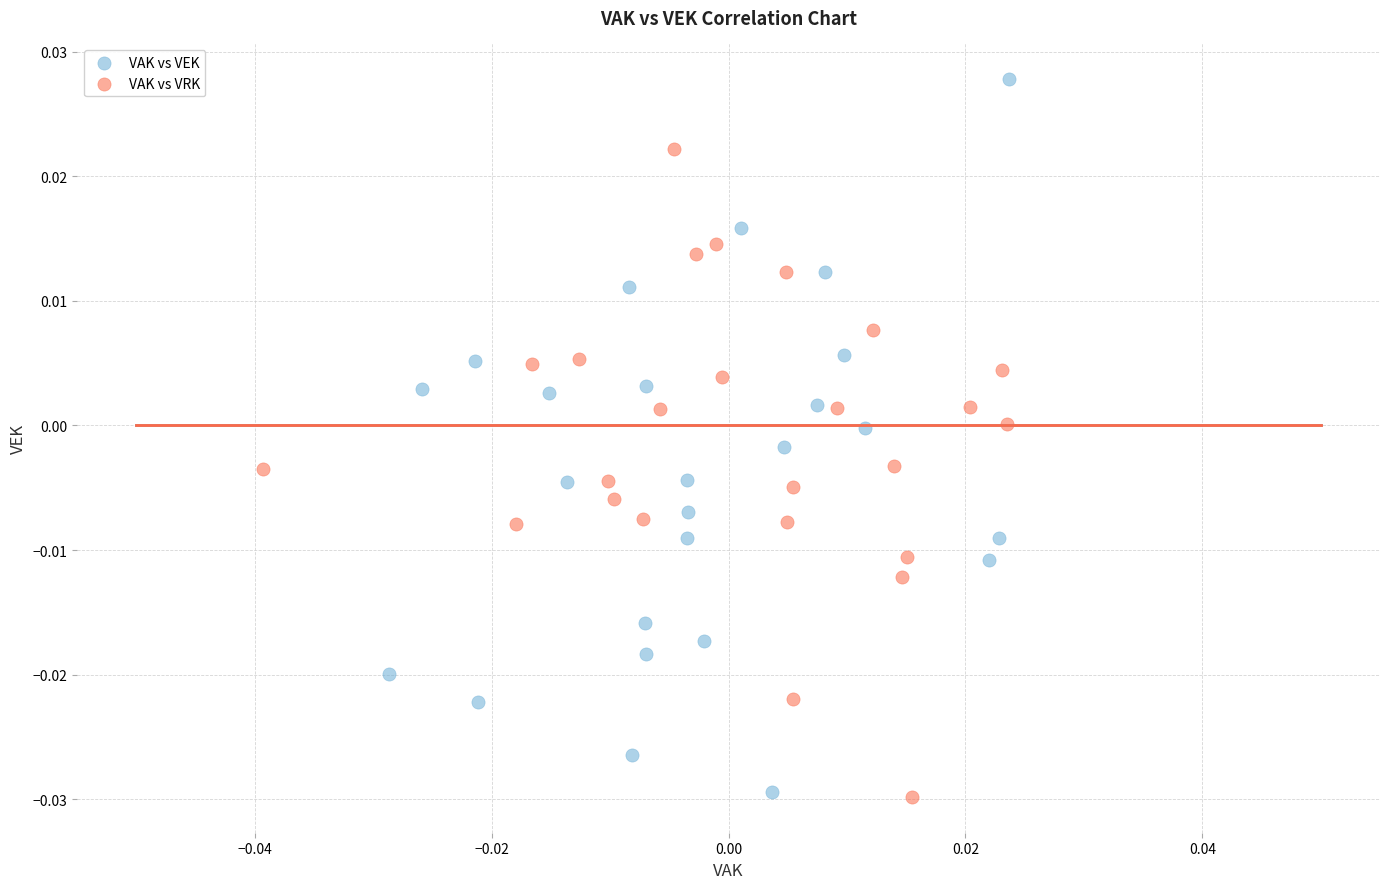

Which series has the largest Y range (max minus min)?

VAK vs VEK